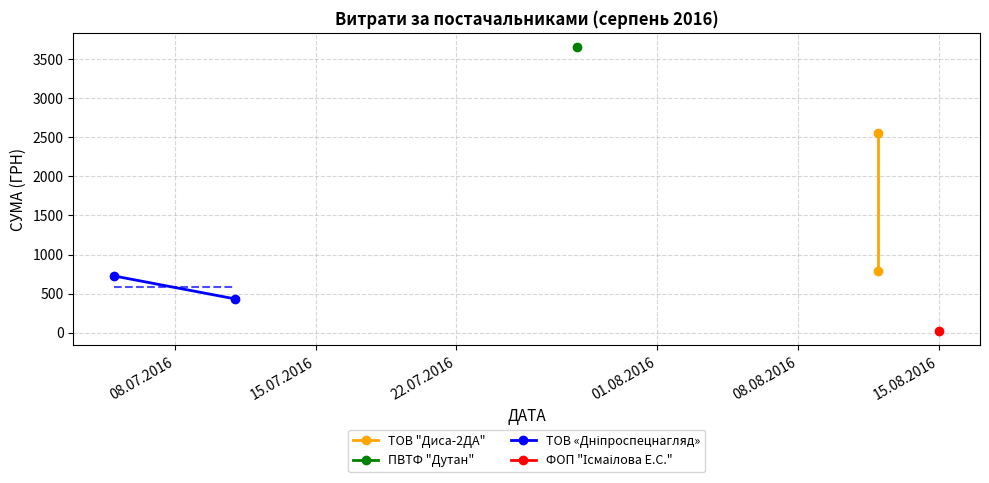

Between 08.07.2016 and 15.07.2016, which is larger?

08.07.2016